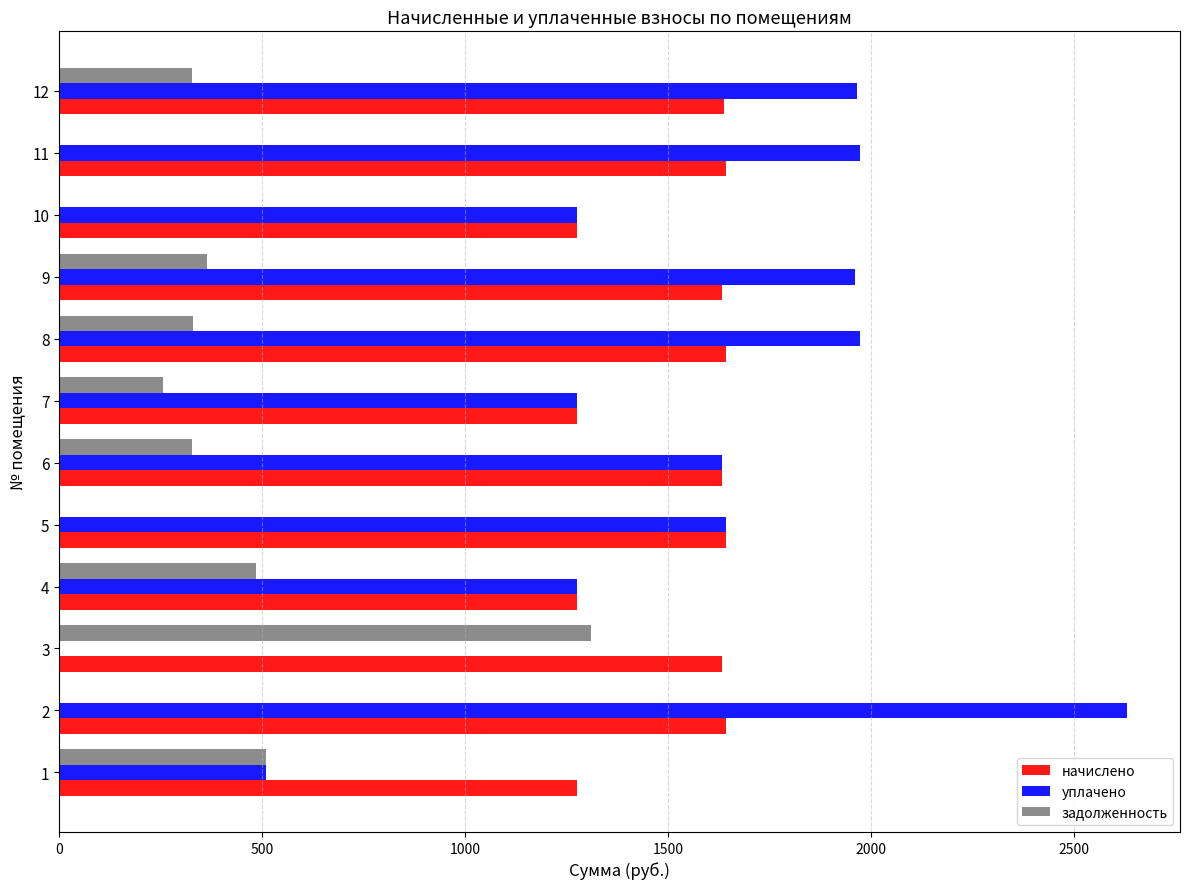

How many values in the задолженность series exceed 327?

6